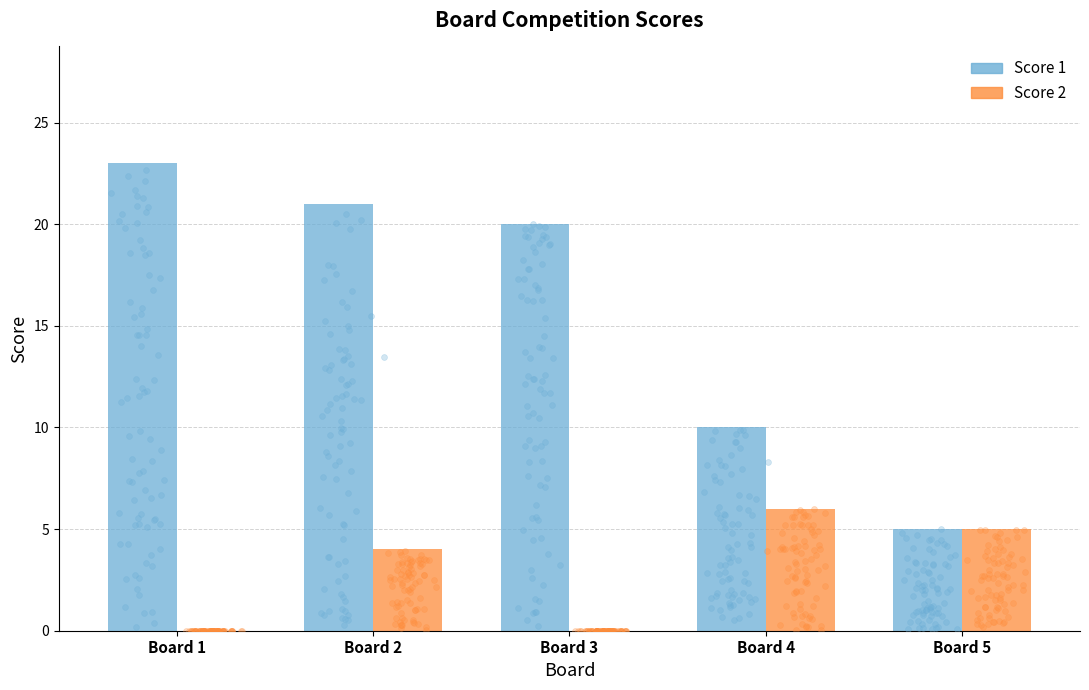

Which series has the widest spread of Y values?

Score 1